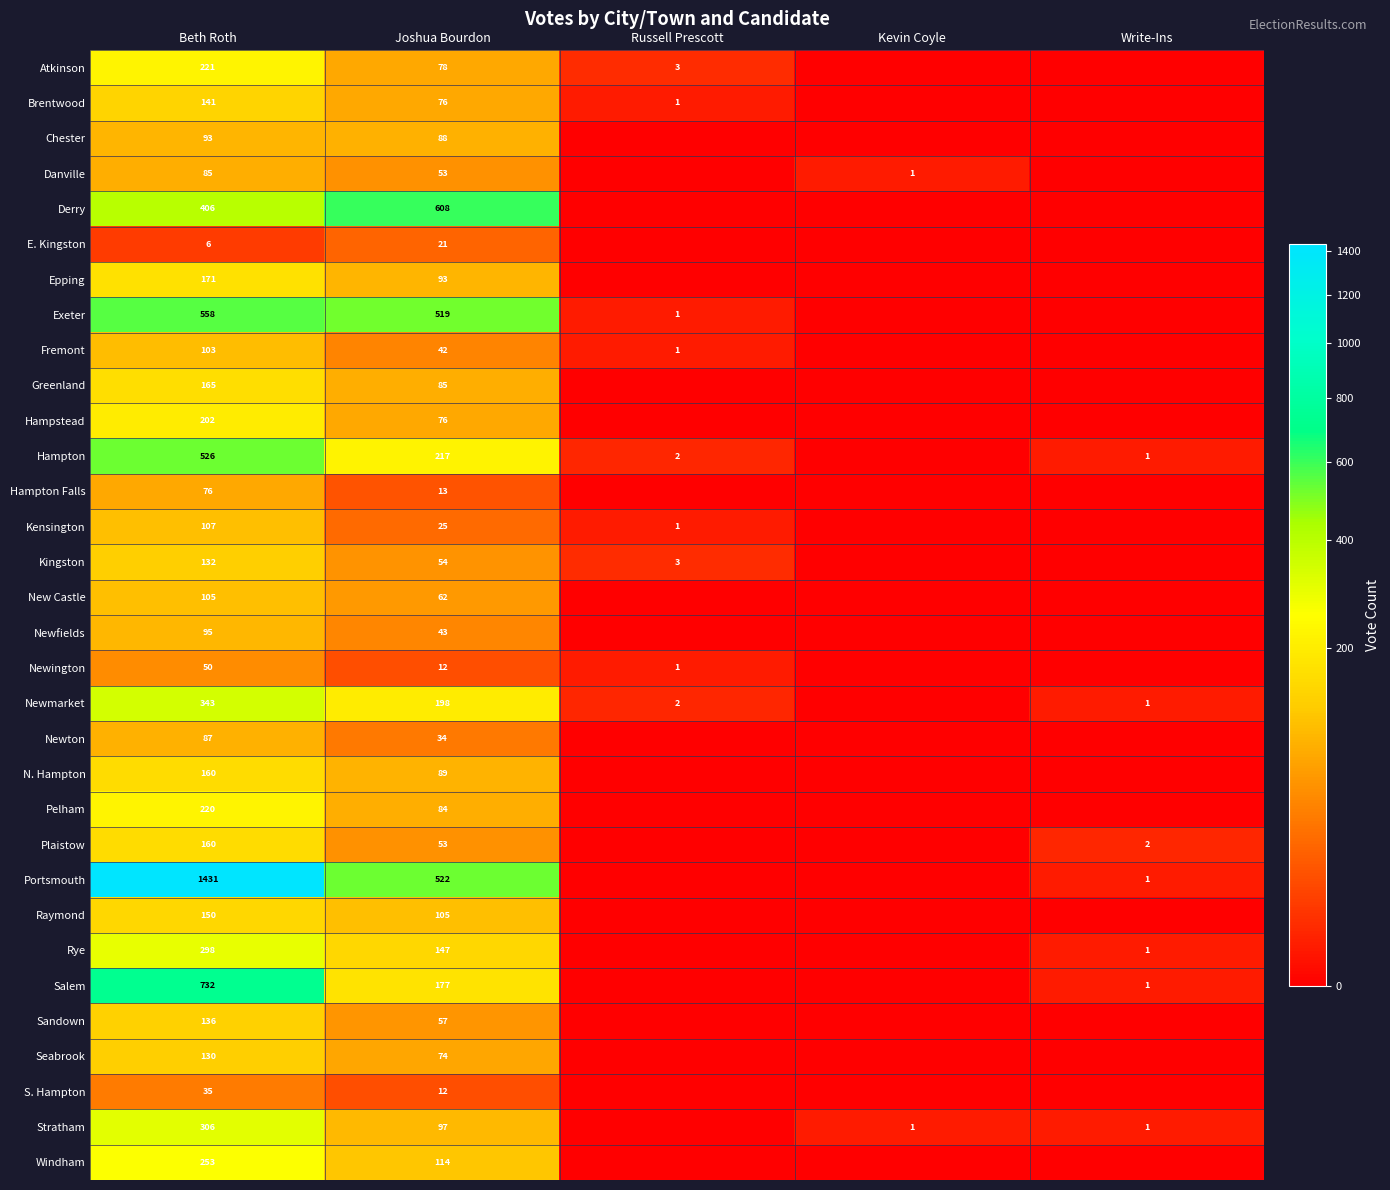

The Hampton series shows 217 at Joshua Bourdon. True or false?

True